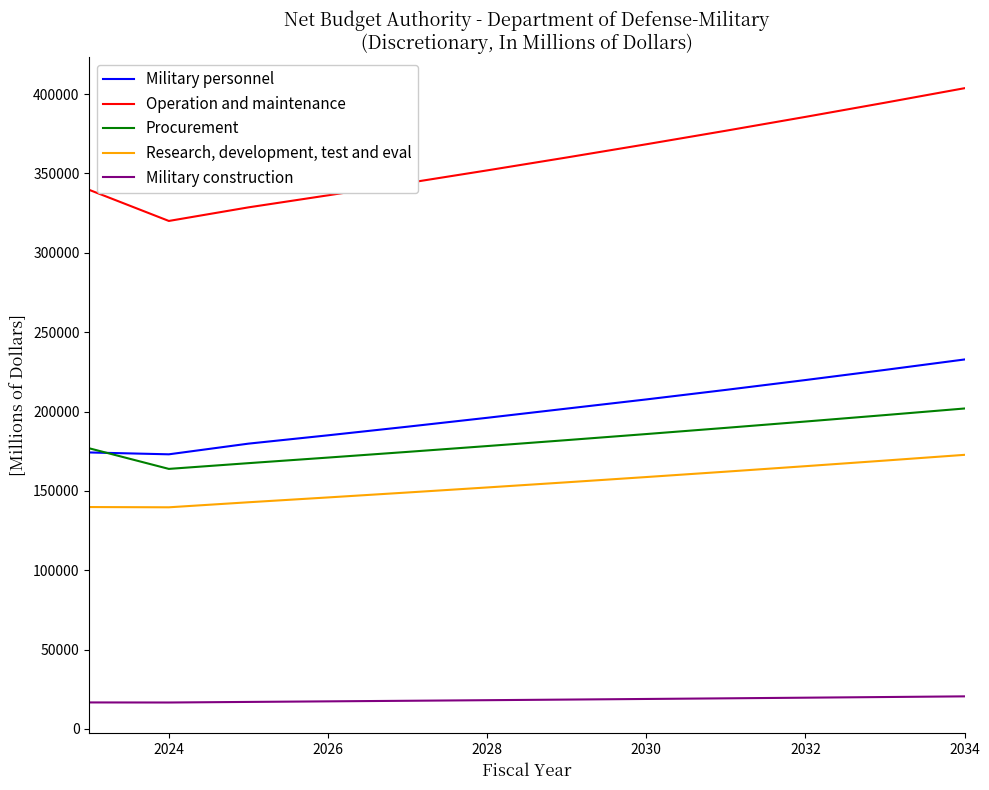

Which series has the largest range (max minus min)?

Operation and maintenance